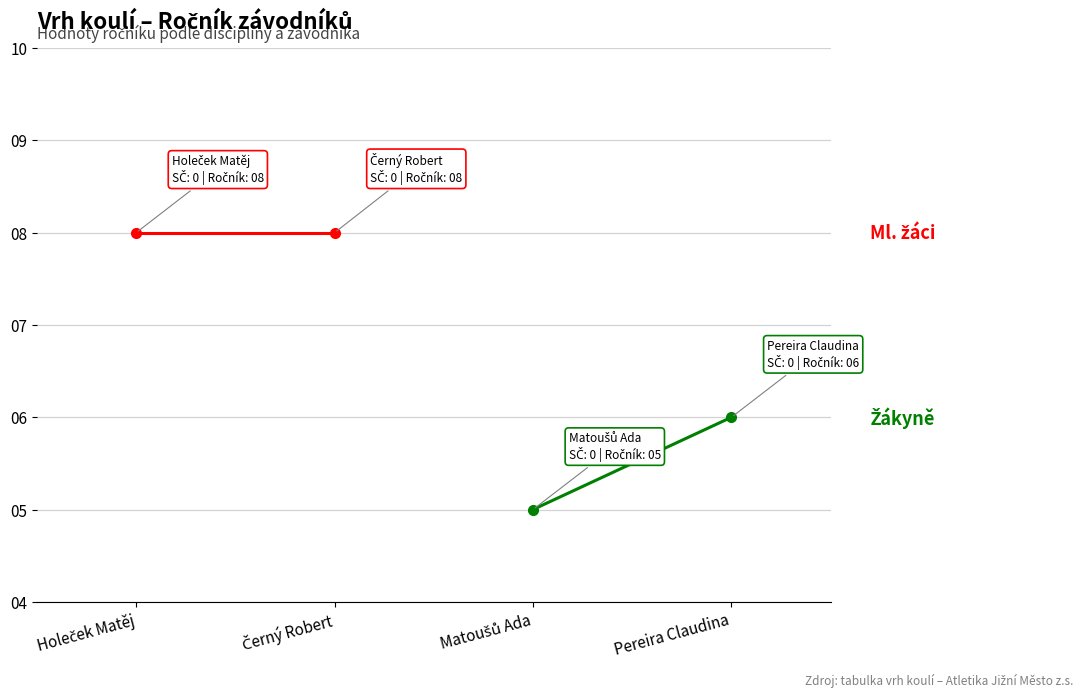

What is the sum of all vrh koulí 3kg Ml. žáci values?

16